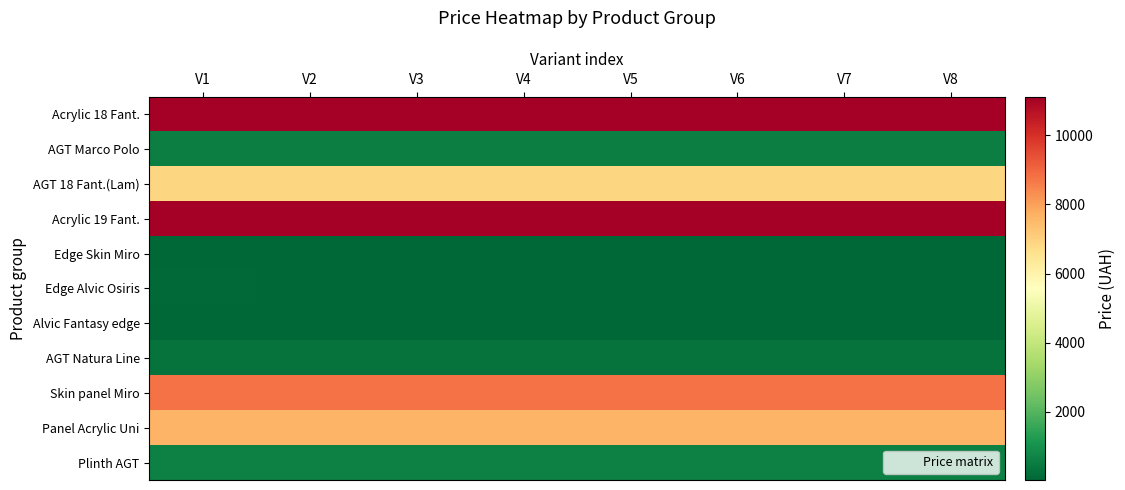

Count the number of categories in the chart.

8